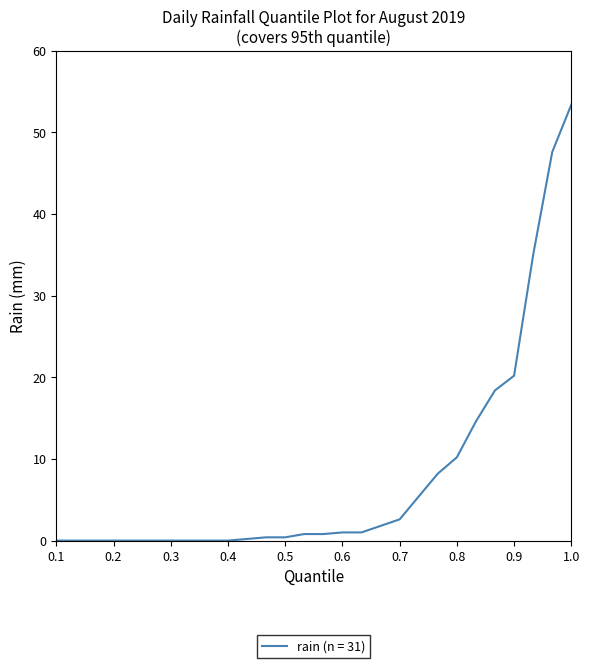

What is the maximum value shown in the chart?

53.4